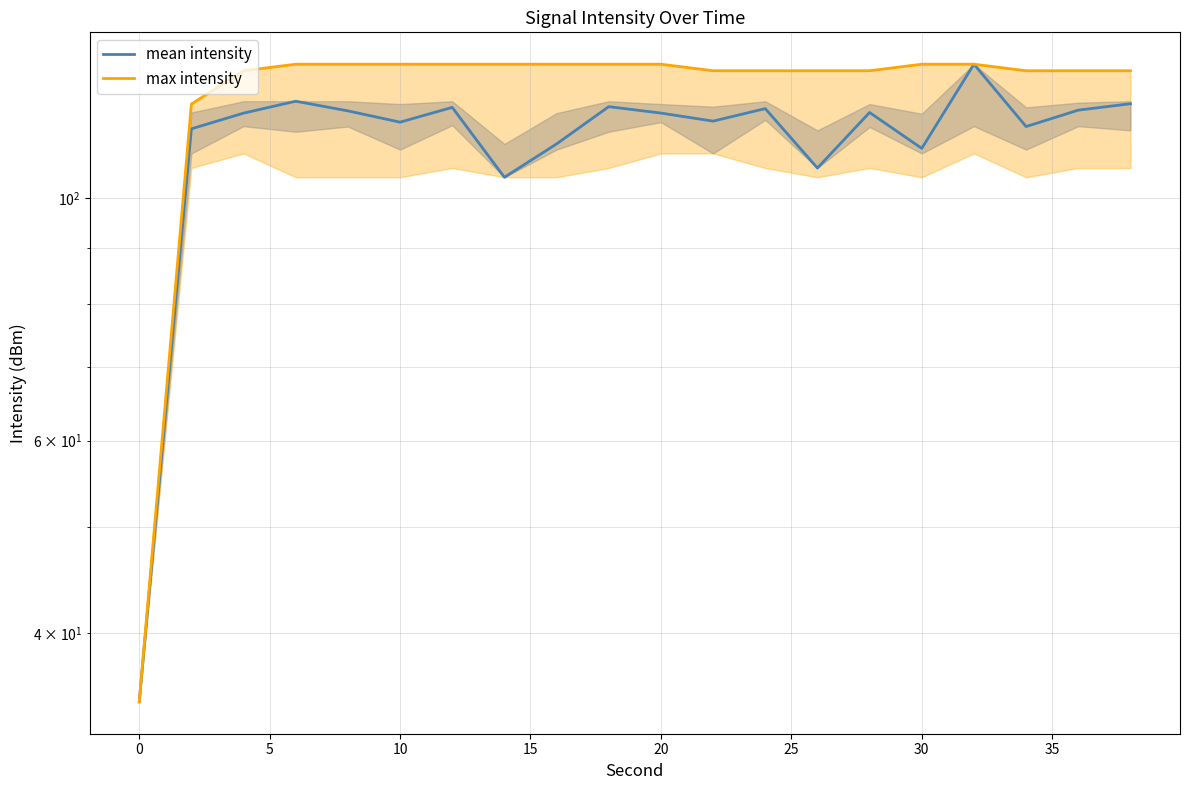

What is the value of the mean intensity point at the 12th from the left?

117.6